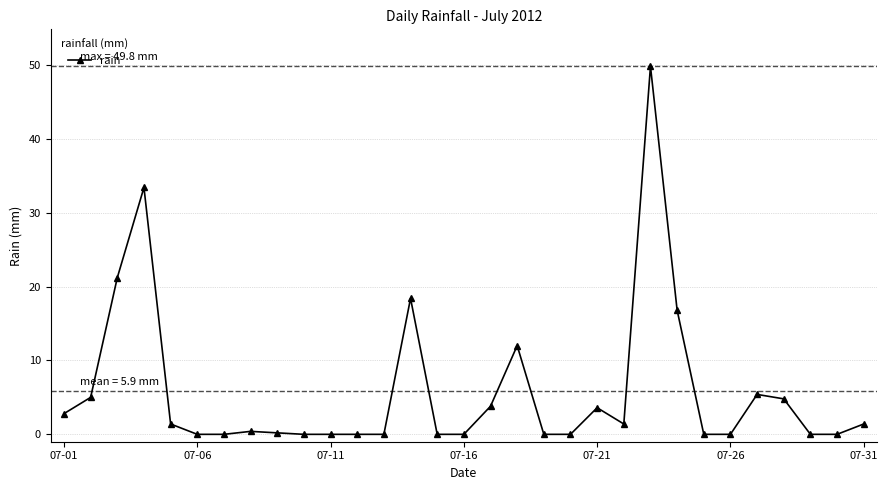

True or false: the data has more than 2 interior local peaks.

True